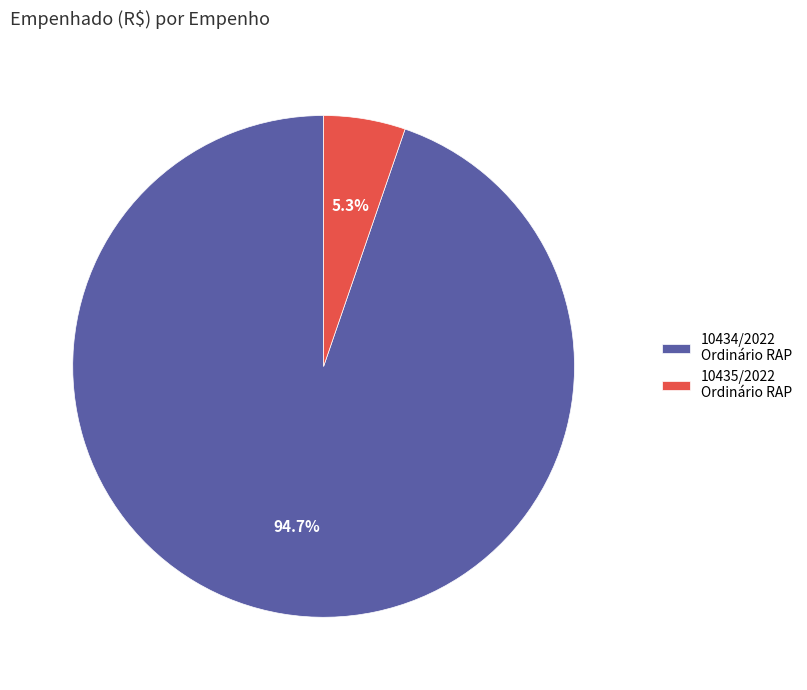

How many segments does this pie chart have?

2